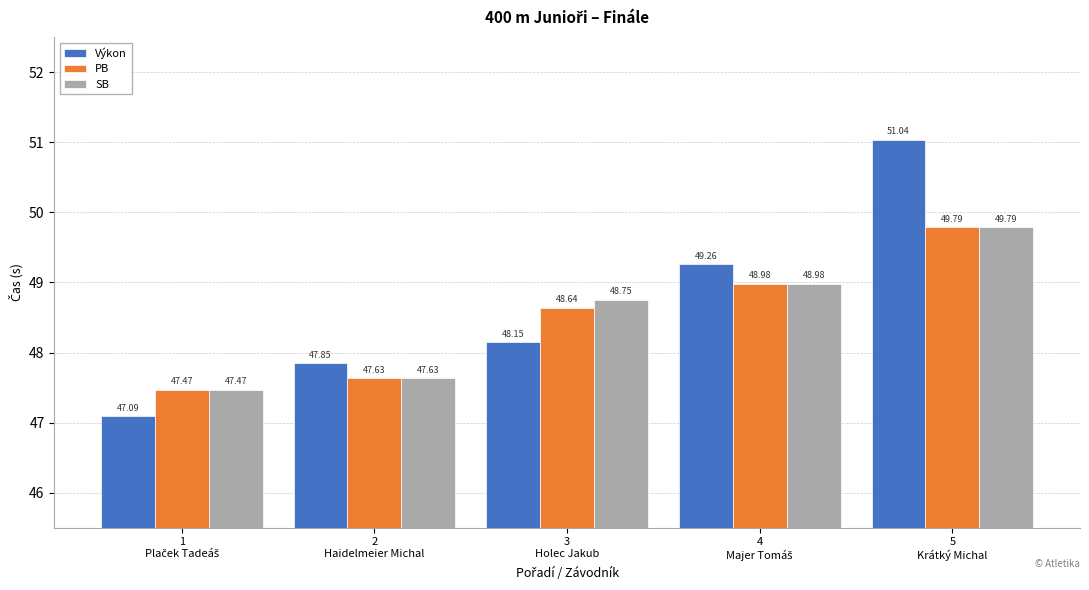

What are all the series names shown in the legend?

Výkon, PB, SB